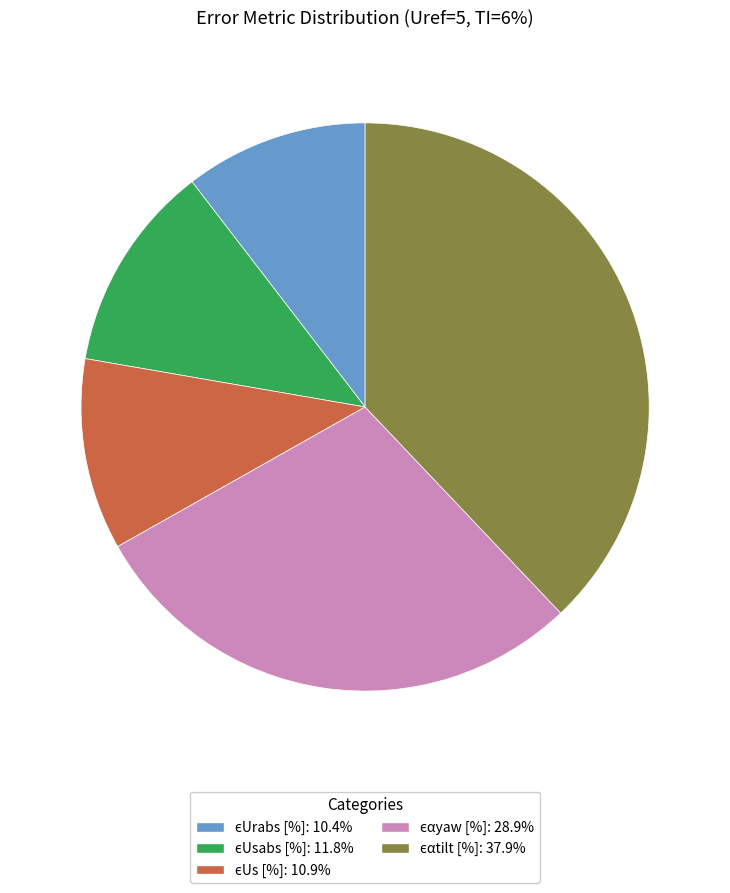

Does any single category account for the majority?

No